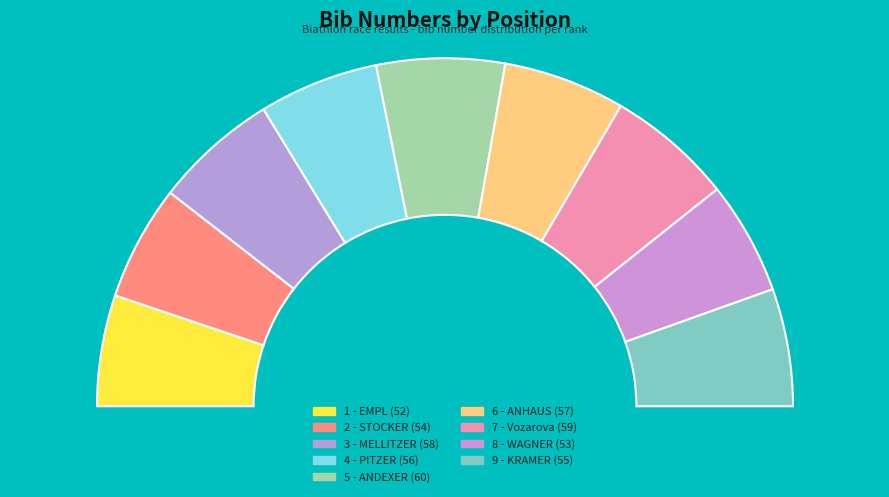

Does 9 - KRAMER account for over 50% of the chart?

No